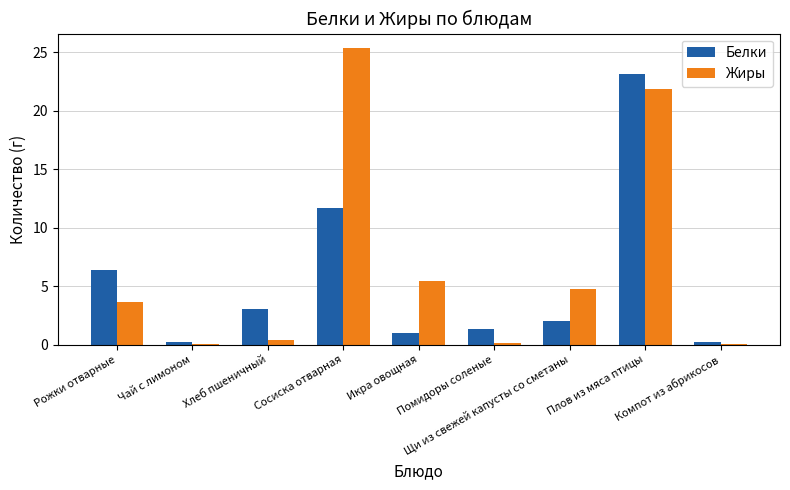

What is the sum of all Жиры values?

61.5